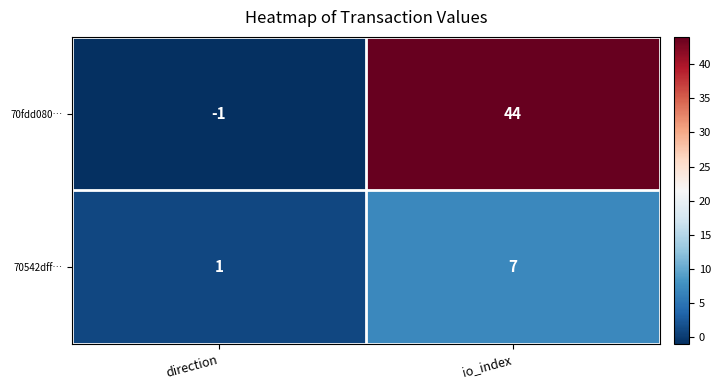

True or false: 70542dff… has a value of 1 at direction.

True